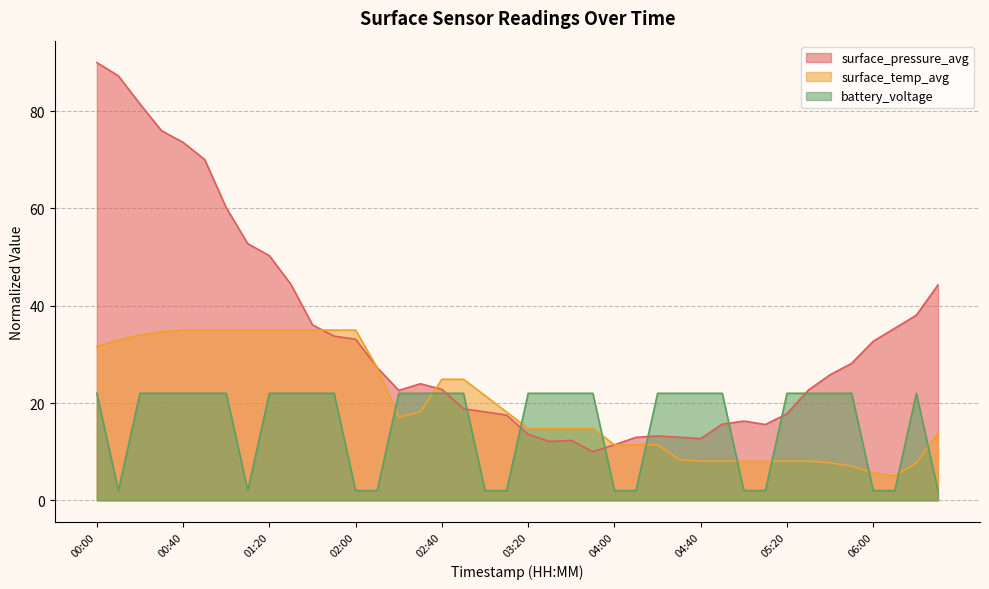

How many lines are shown in the chart?

3